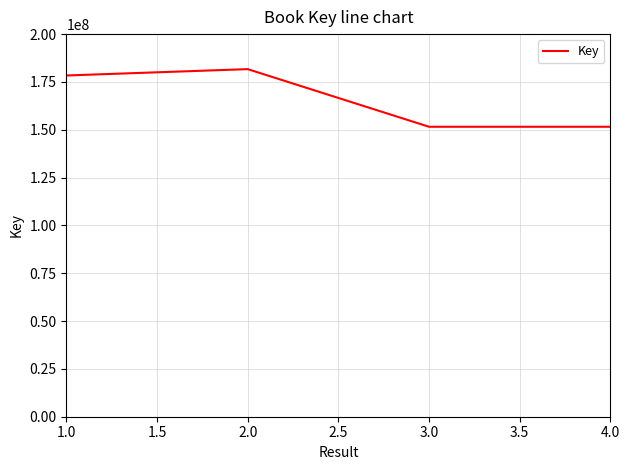

What is the ratio of the value at 4.0 to the value at 1.0?

0.8